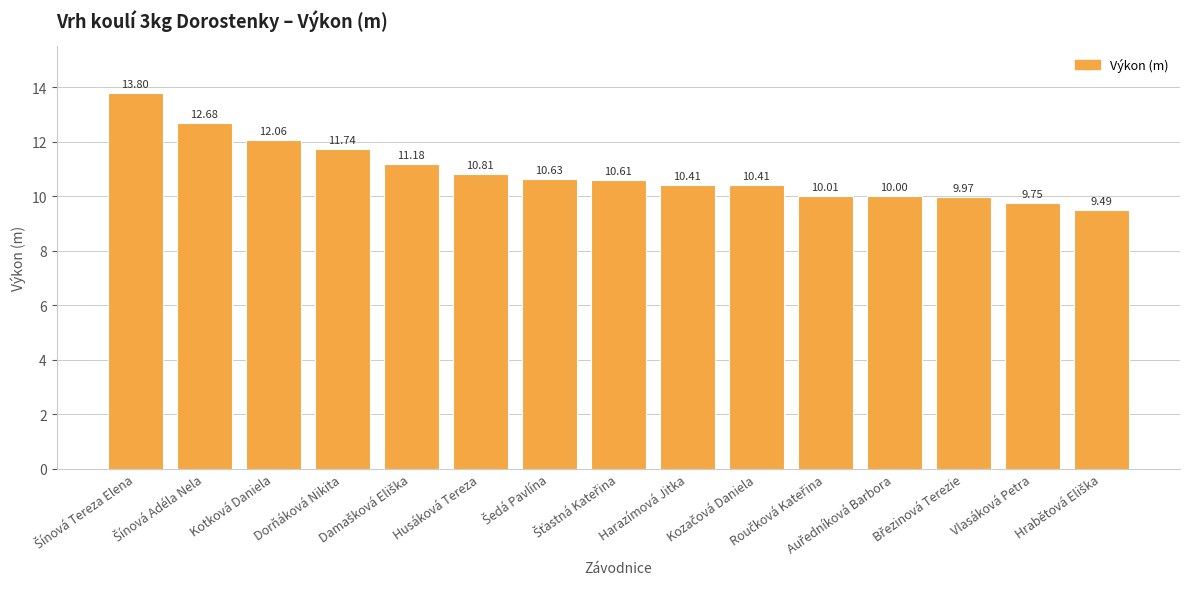

What is the sum of all values?

163.6